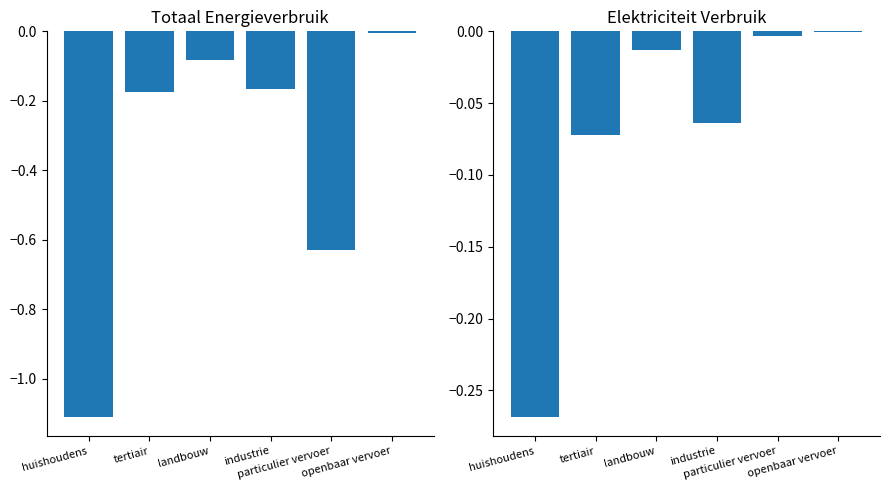

Are the bars grouped side by side (vs. stacked)?

Yes